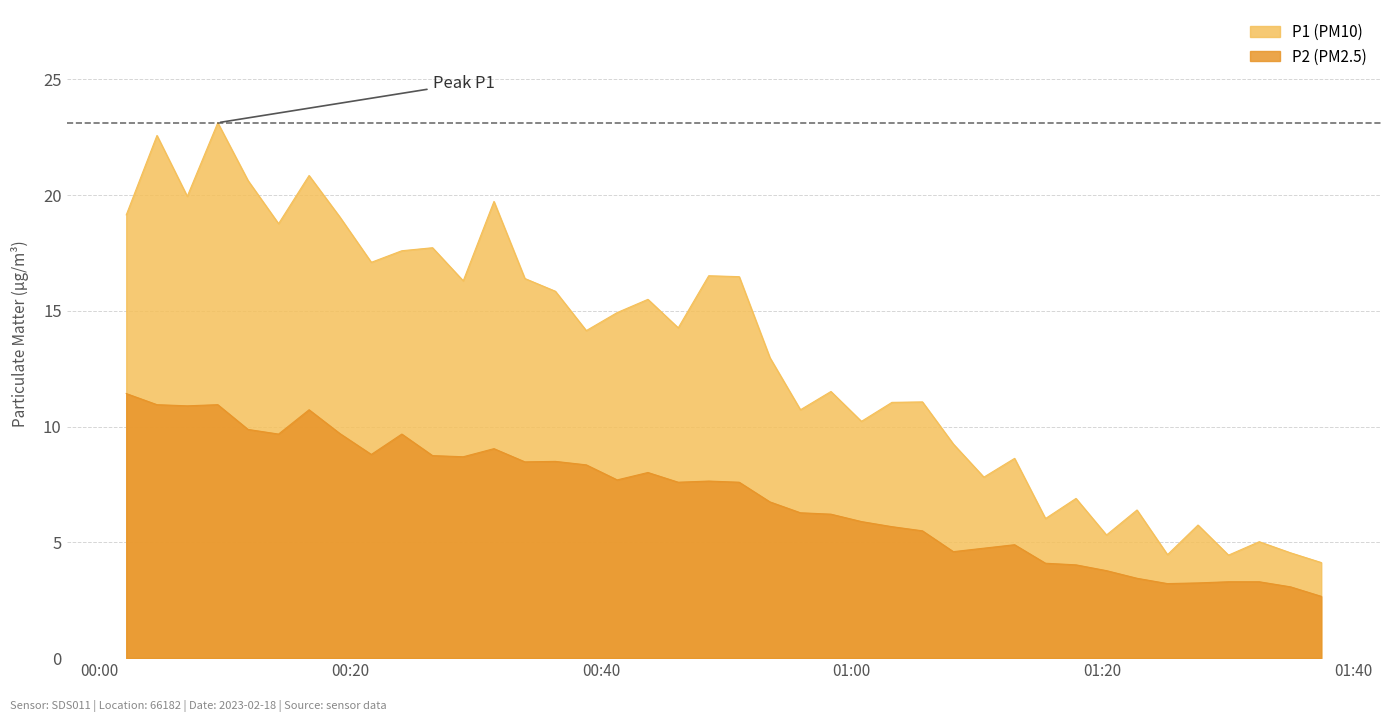

What is the minimum value shown in the chart?

2.7